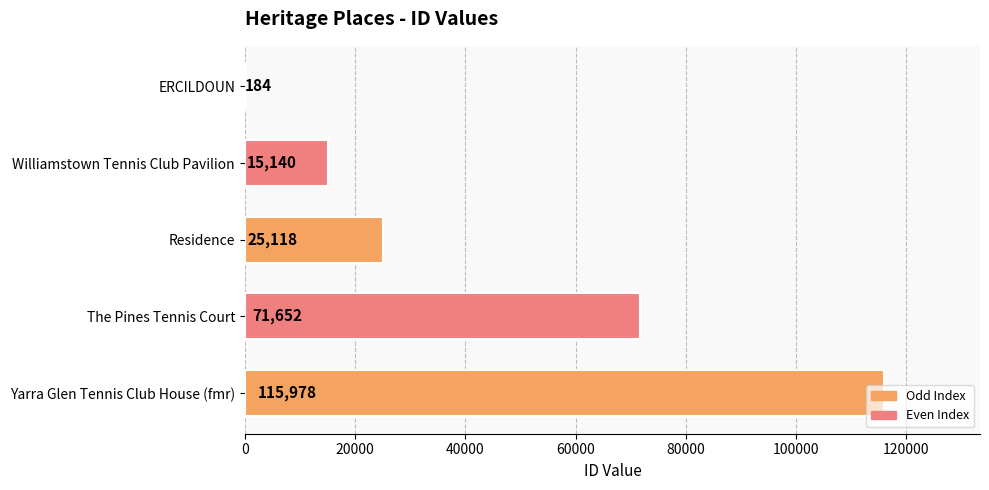

What is the maximum value shown in the chart?

115978